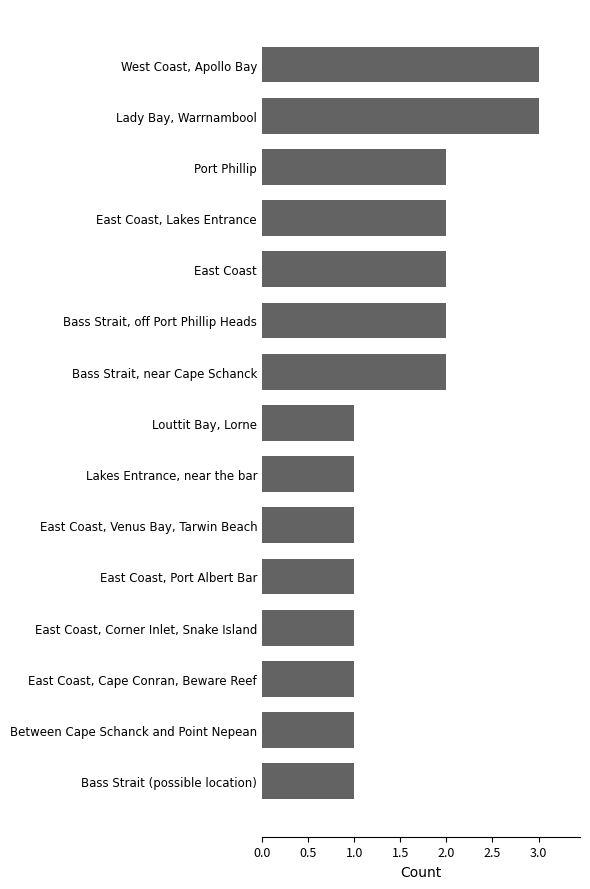

What is the minimum value shown in the chart?

1